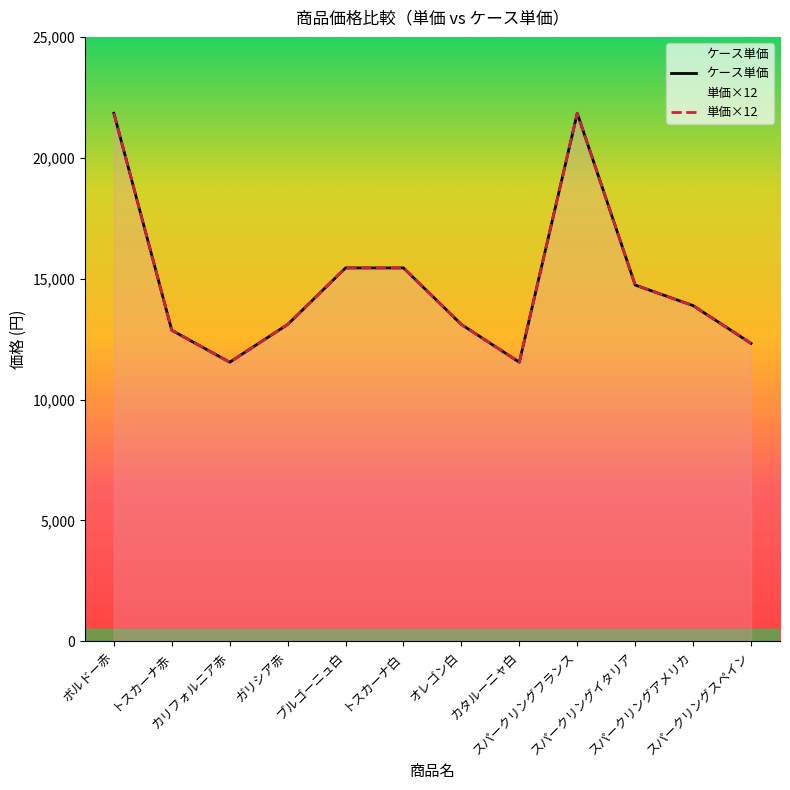

What is the approximate value of ケース単価 at スパークリングイタリア, to the nearest 100?

14700